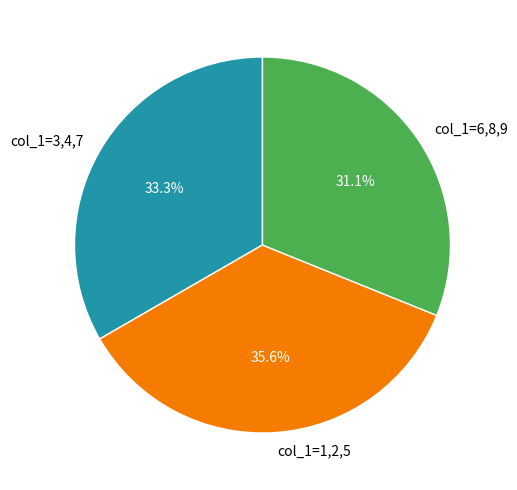

What percentage do col_1=1,2,5 and col_1=6,8,9 together represent?

66.7%